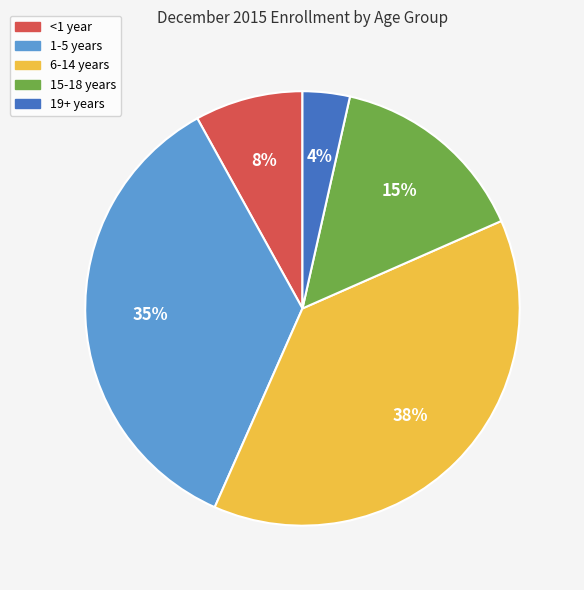

How many slices are in this pie chart?

5